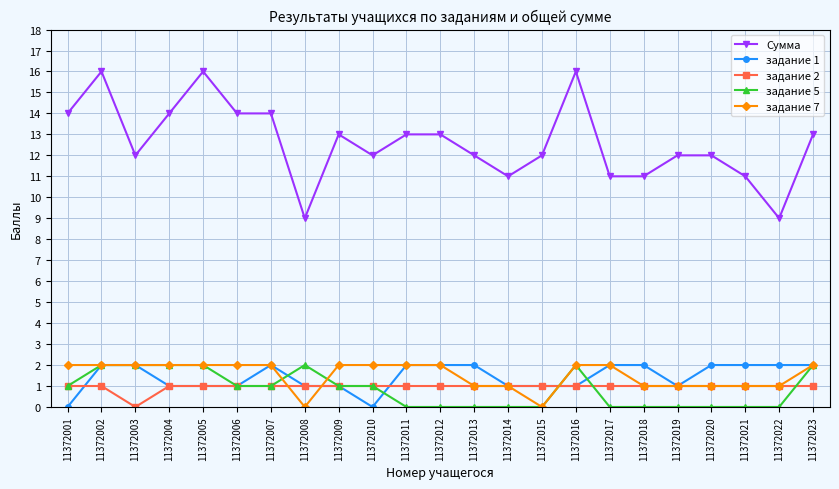

Which series has the largest total across all categories?

Сумма